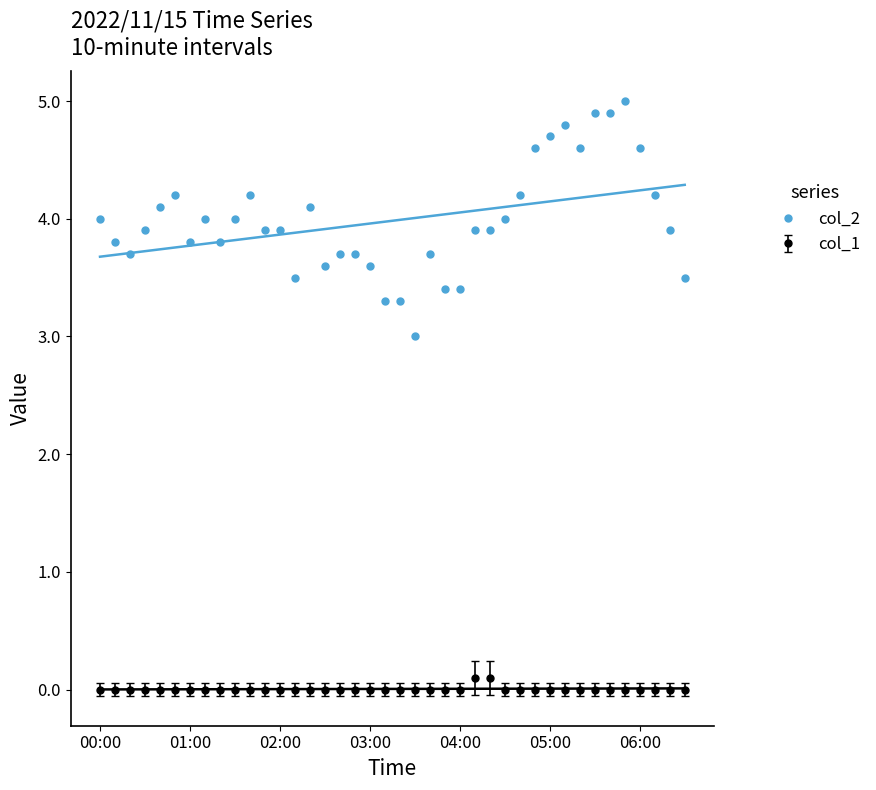

What is the label of the 1st point from the left?

00:00